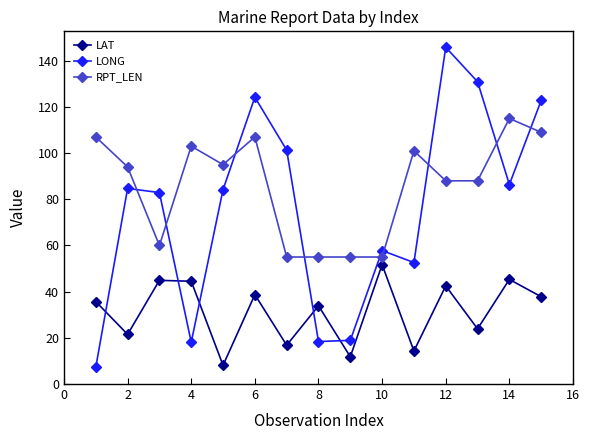

True or false: LAT and RPT_LEN cross at least once.

False